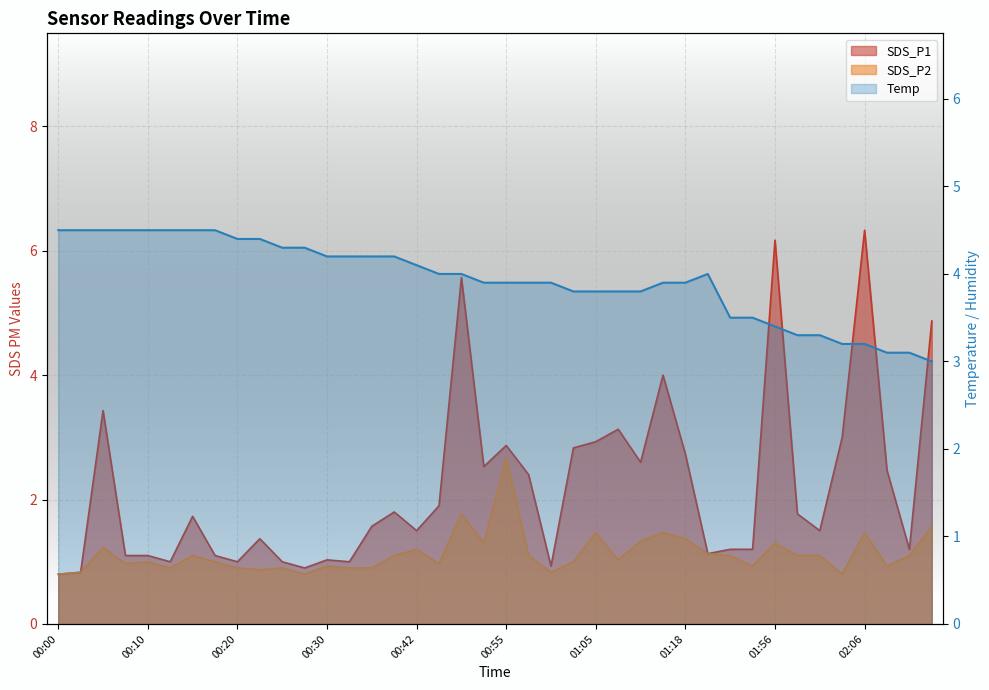

True or false: SDS_P2 and Temp cross at least once.

False